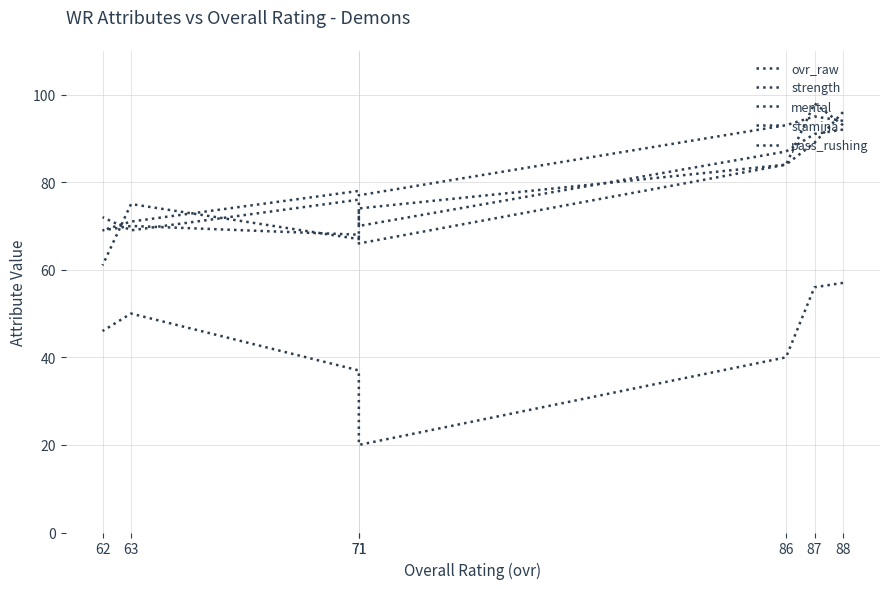

True or false: stamina has a value of 31 at 71.

False